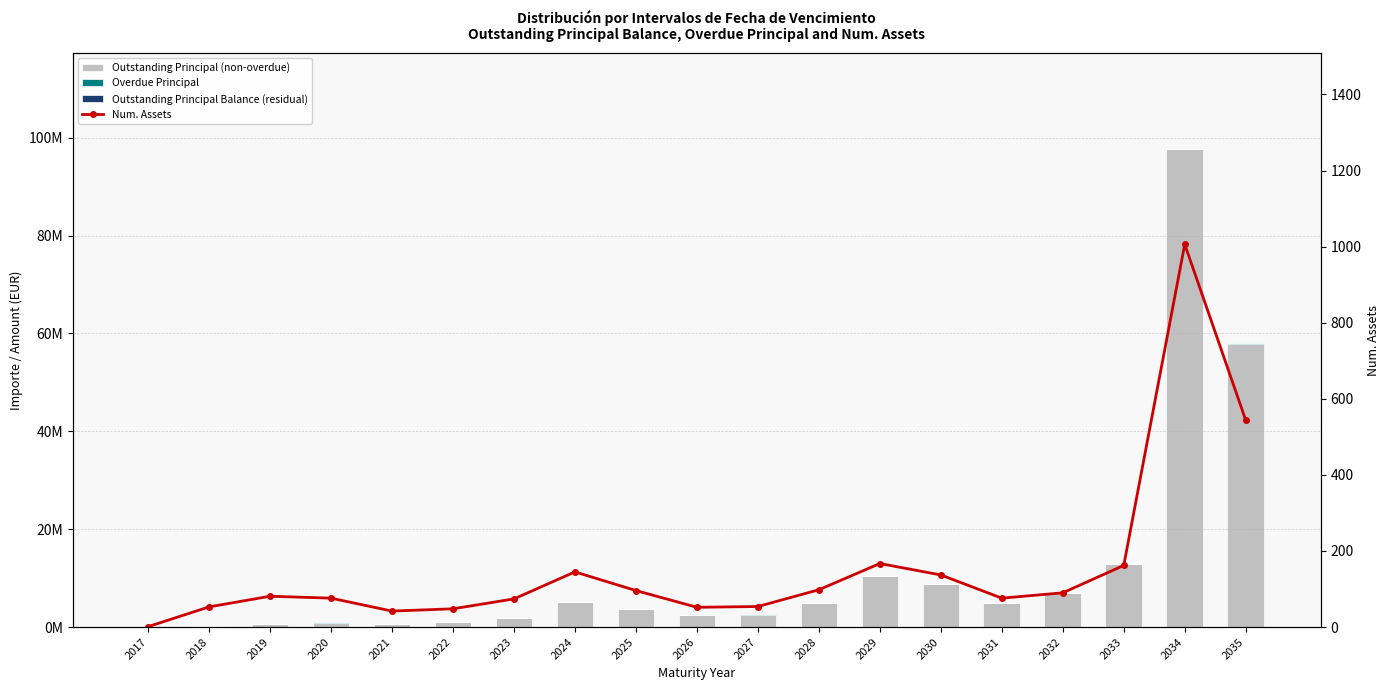

Which series changed the most between 2022 and 2034?

Outstanding Principal (non-overdue)